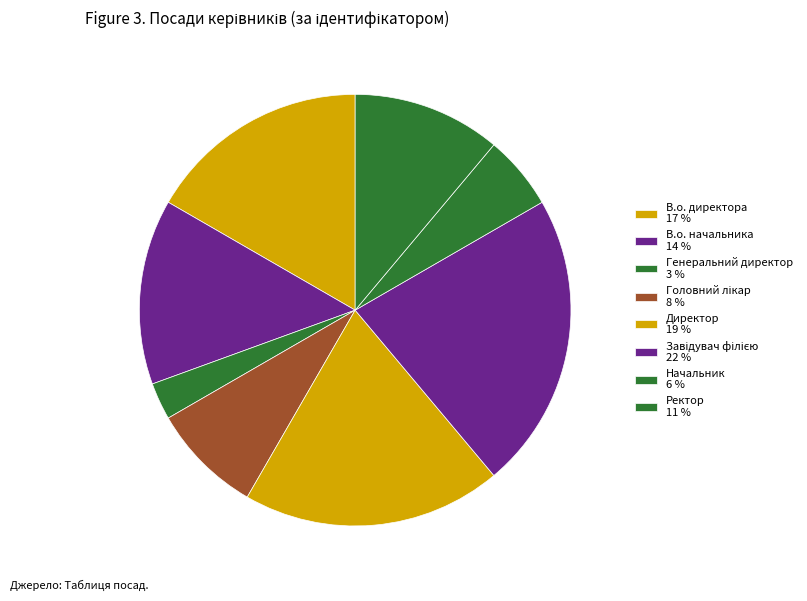

True or false: В.о. начальника accounts for 23% of the total.

False